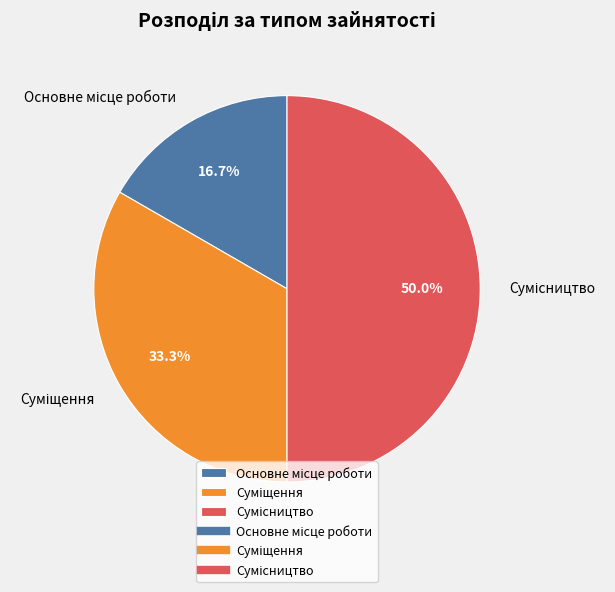

Which slice is the largest?

Сумісництво